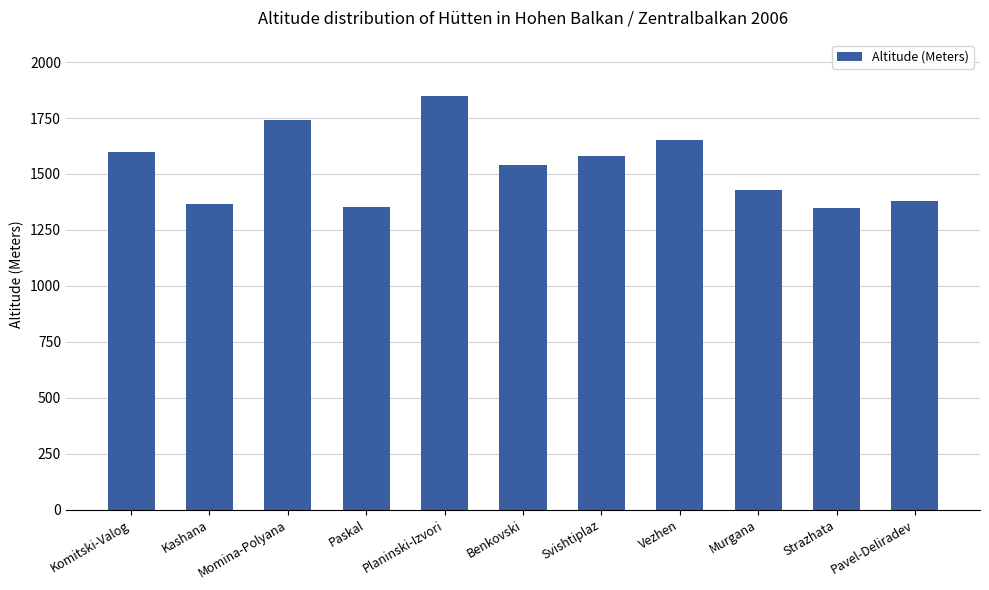

The chart shows a value of 2098 at Benkovski. True or false?

False